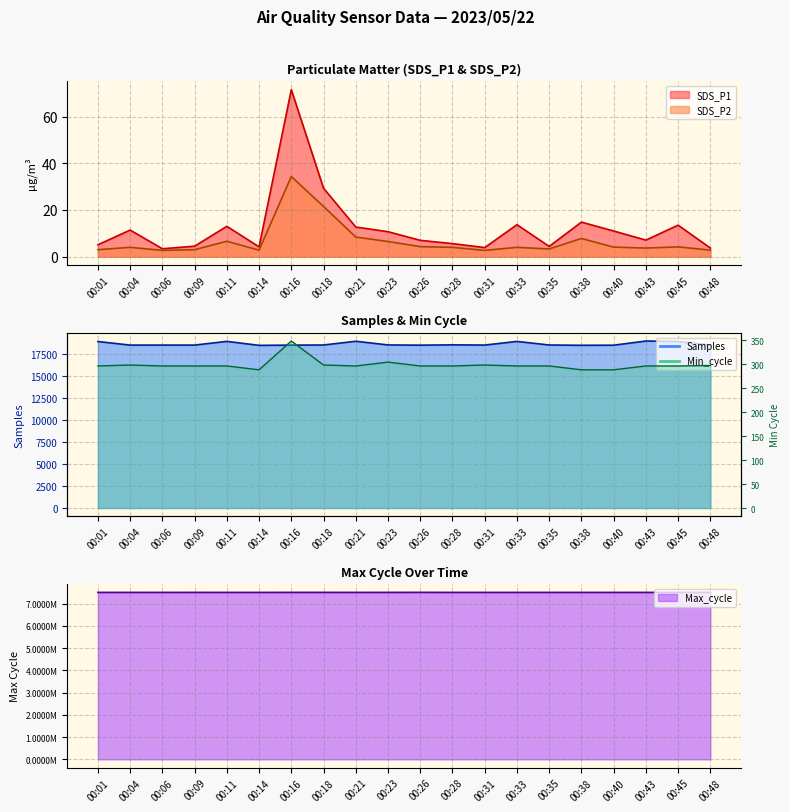

List the series in order of their peak value, highest first.

Max_cycle, Samples, Min_cycle, SDS_P1, SDS_P2